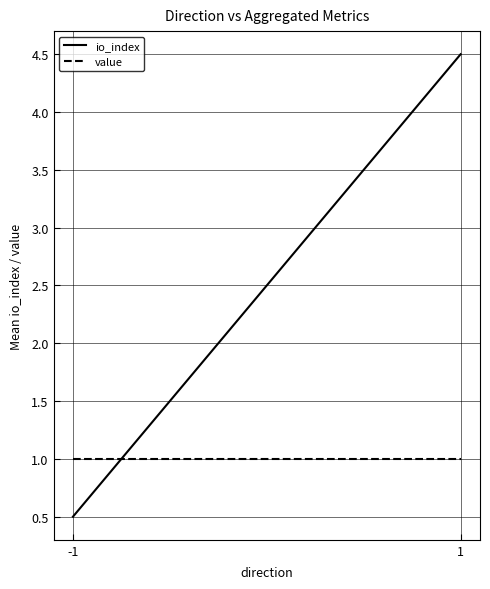

What are all the series names shown in the legend?

io_index, value